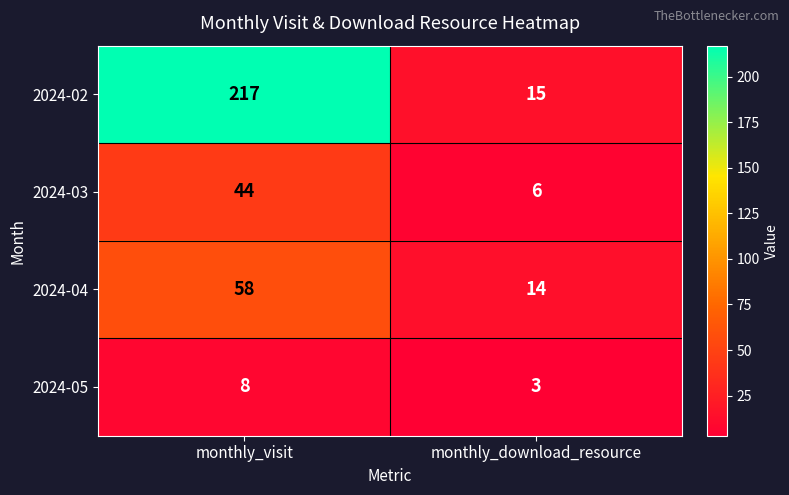

List the series in order of their peak value, highest first.

2024-02, 2024-04, 2024-03, 2024-05